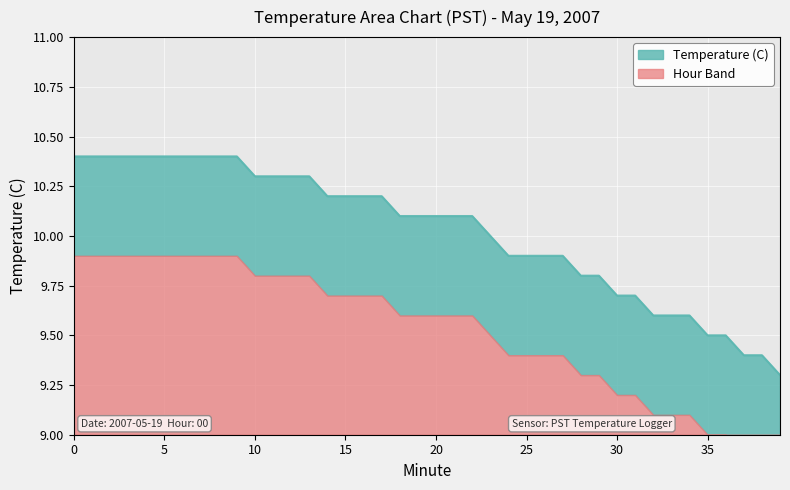

What is the maximum value shown in the chart?

10.4